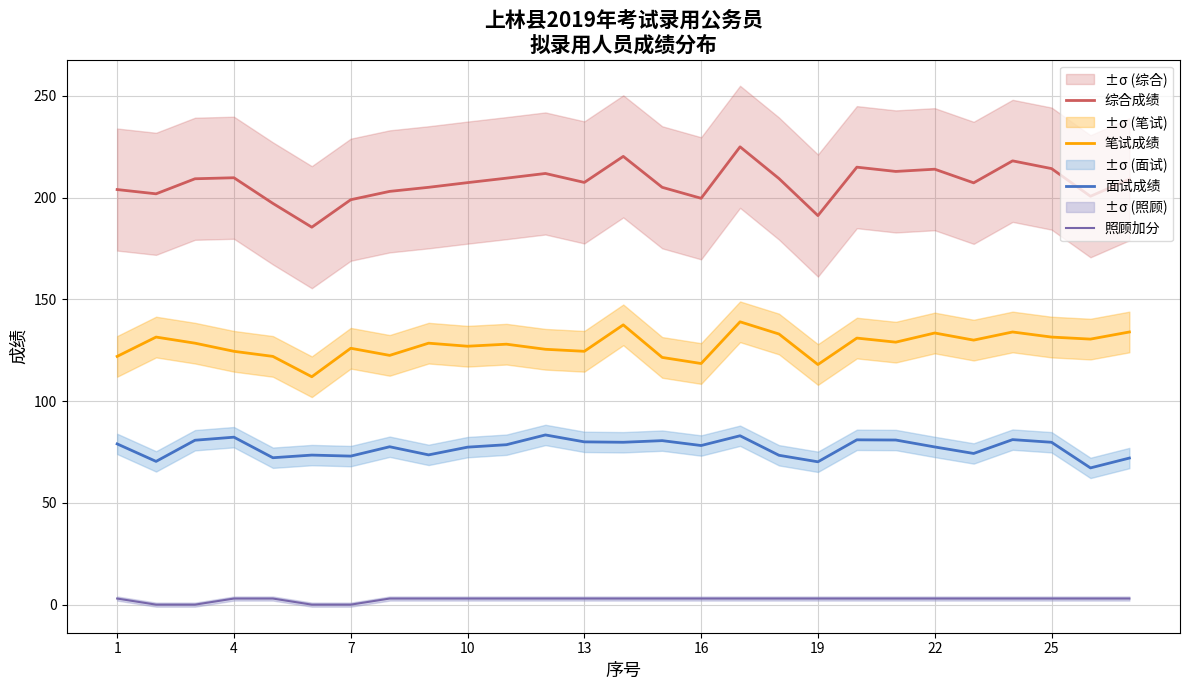

How many lines are shown in the chart?

4